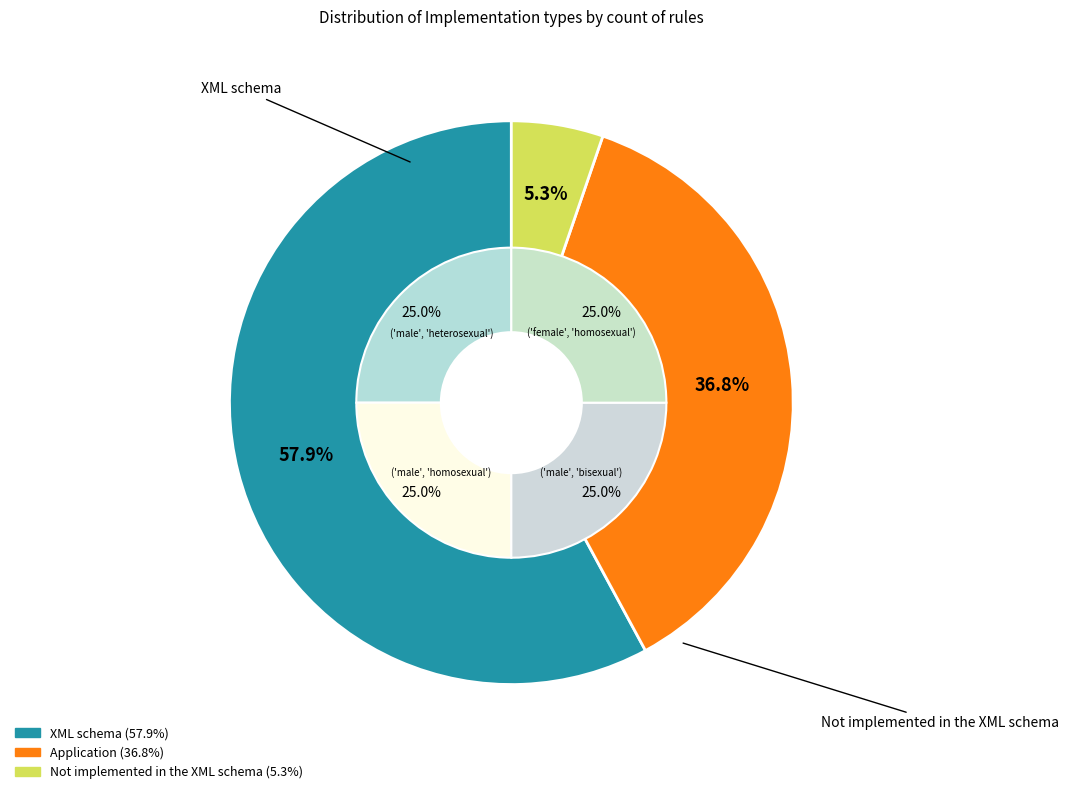

Which has a higher value, Not implemented in the XML schema or Application?

Application